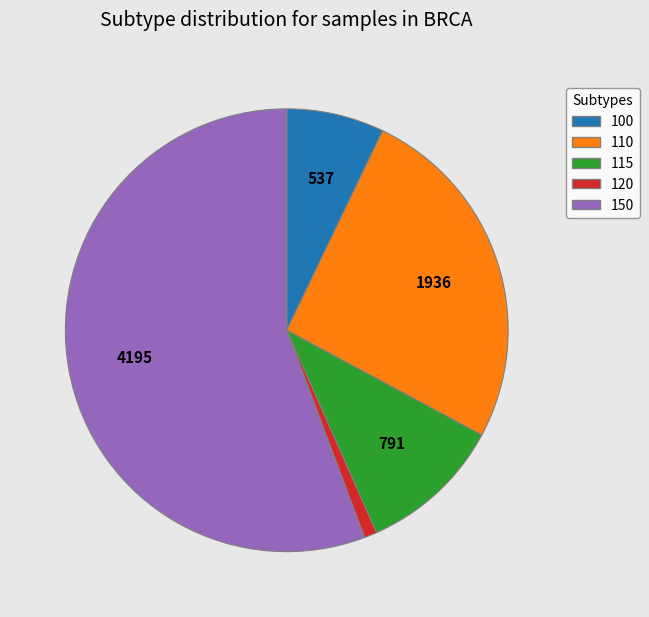

Which category has the smallest portion of the pie?

120